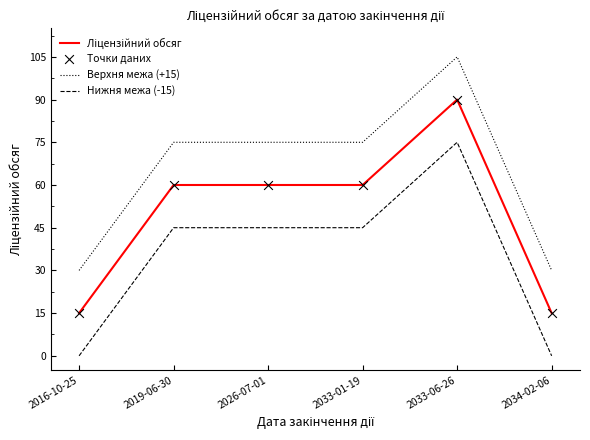

What is the difference between the highest and lowest values at 2033-06-26?

30